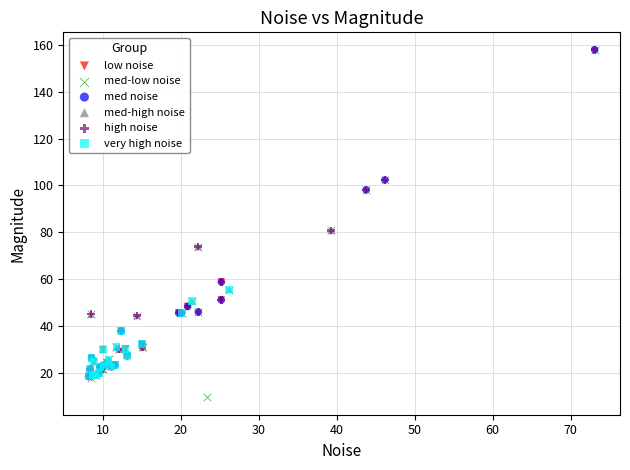

Which series contains the lowest Y value?

med-low noise